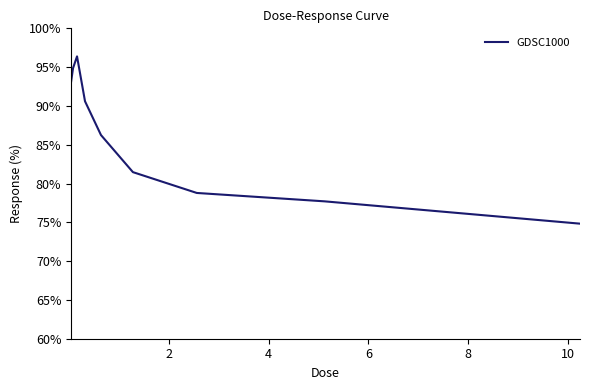

What is the smallest value displayed?

74.8